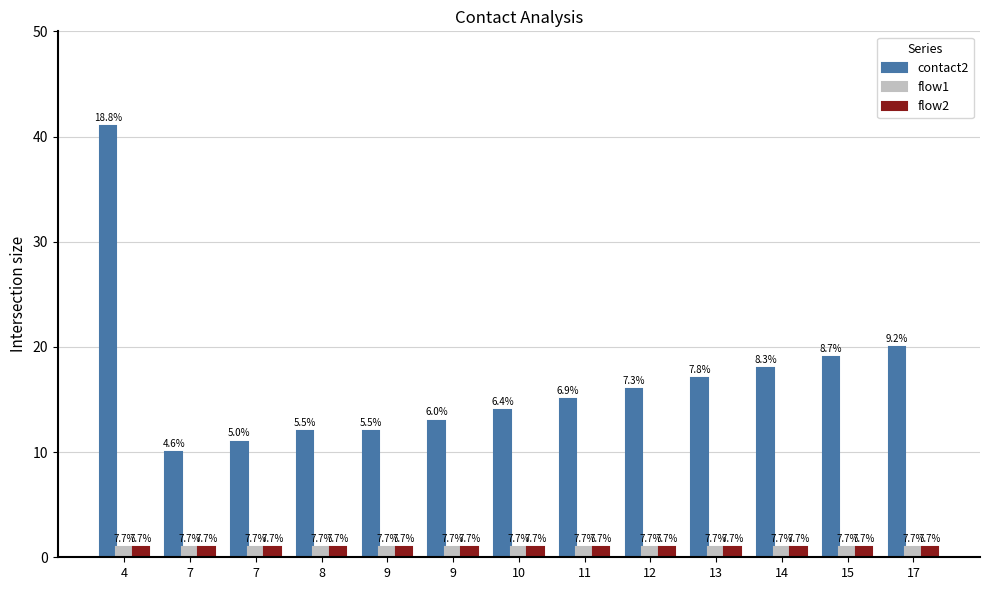

Between 14 and 12, which is larger?

14